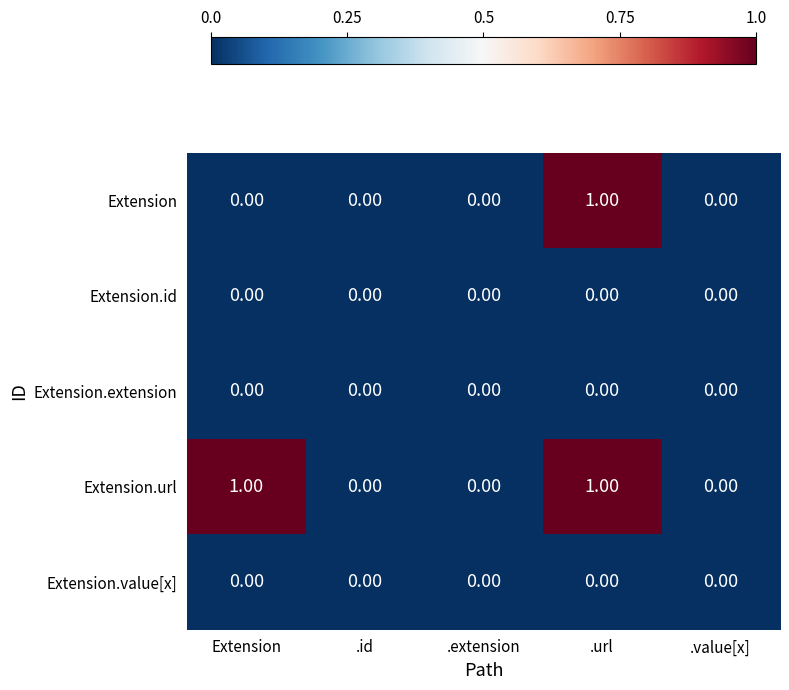

At which category is the sum across all series the highest?

.url